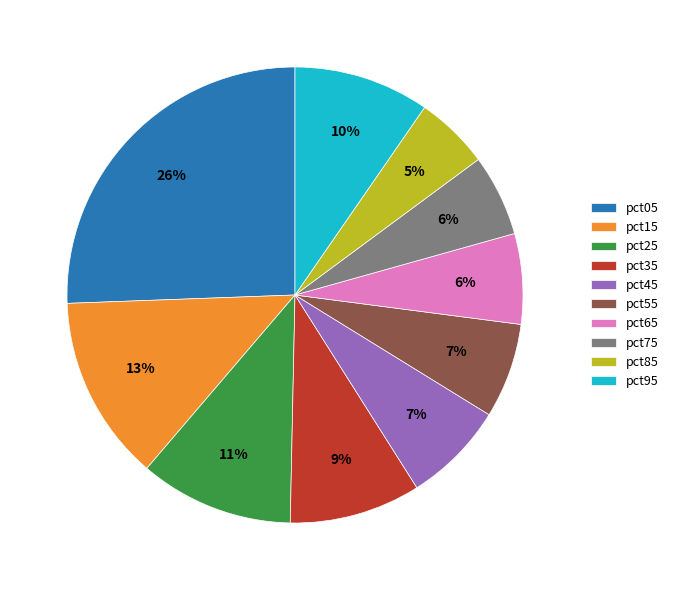

Does any single category account for the majority?

No